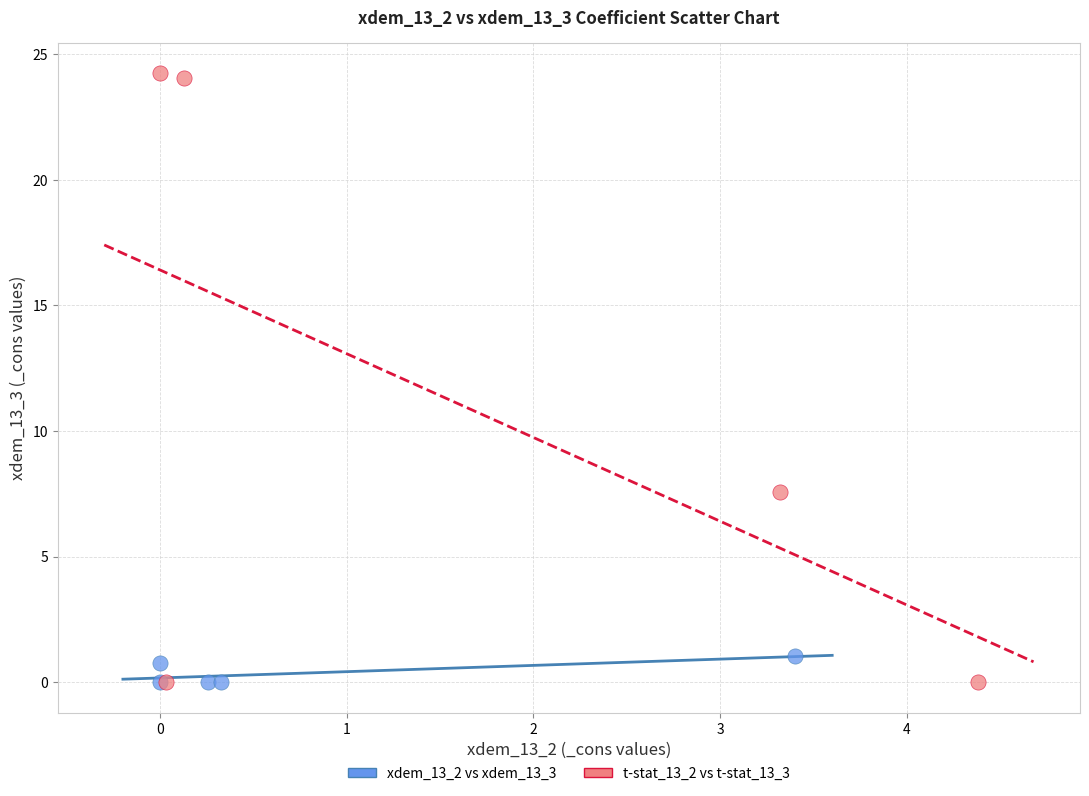

Which series has the widest spread of Y values?

t-stat_13_2 vs t-stat_13_3